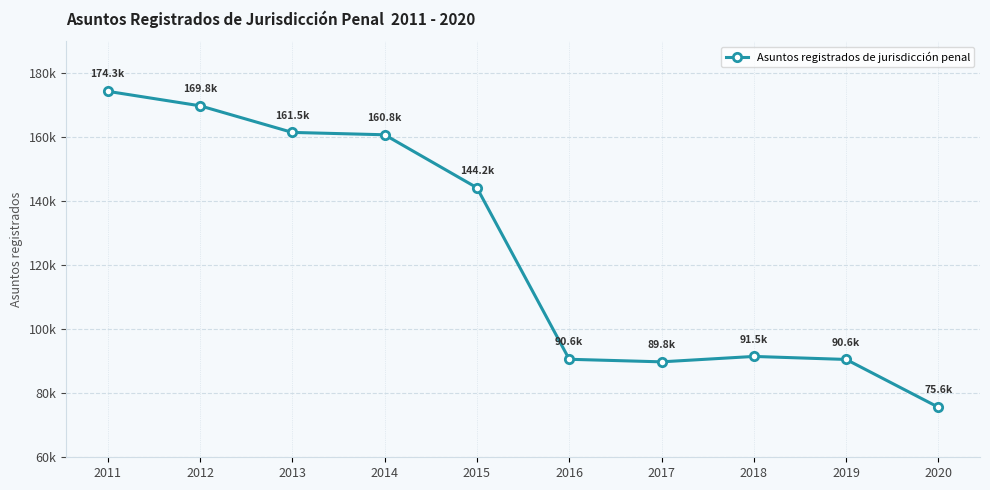

Does the chart have visible grid lines?

Yes